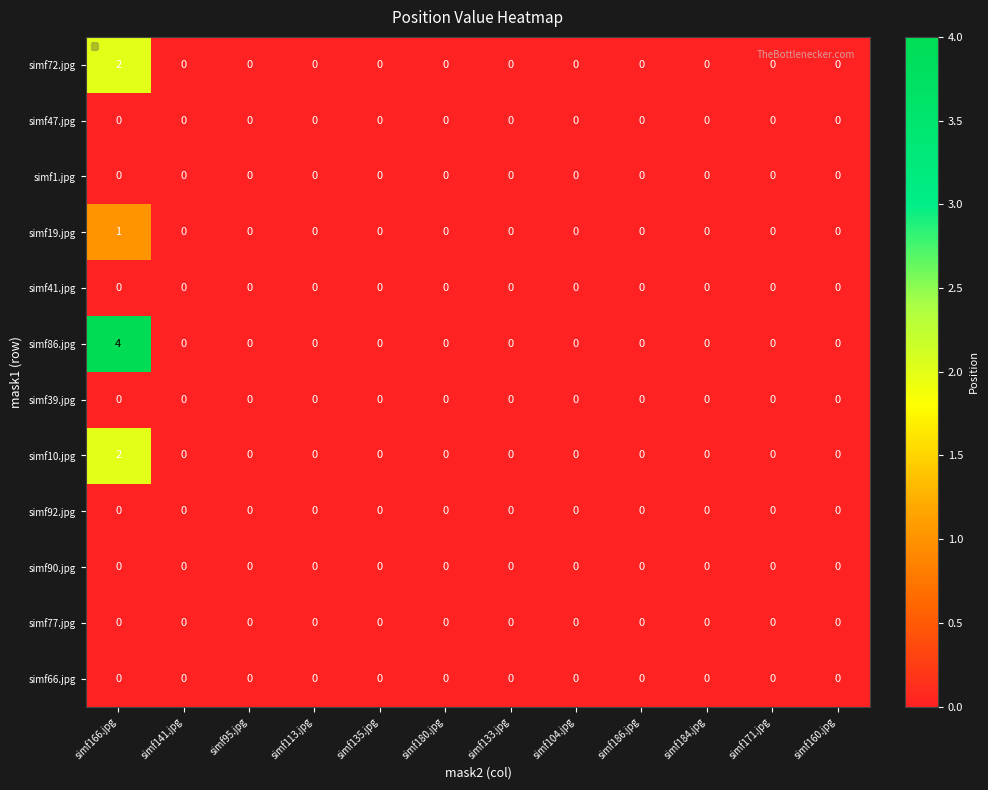

Which series has the largest total across all categories?

simf86.jpg